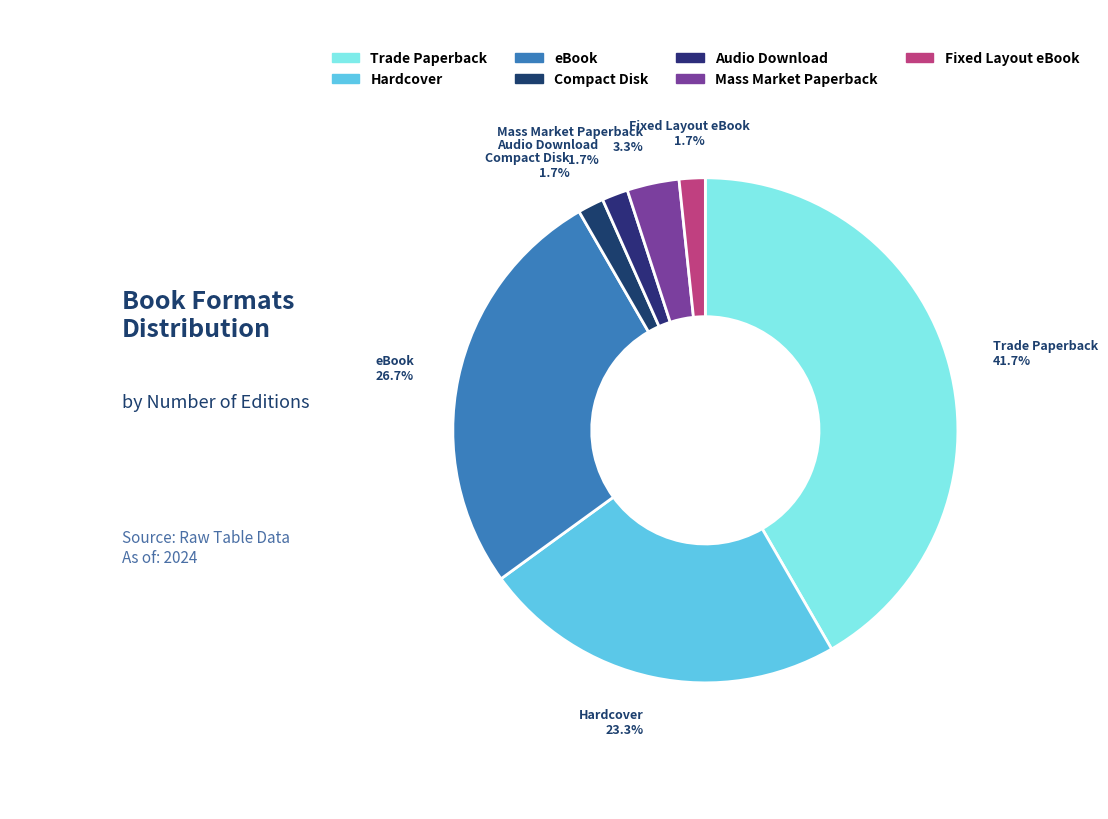

Is there a majority slice in this chart?

No